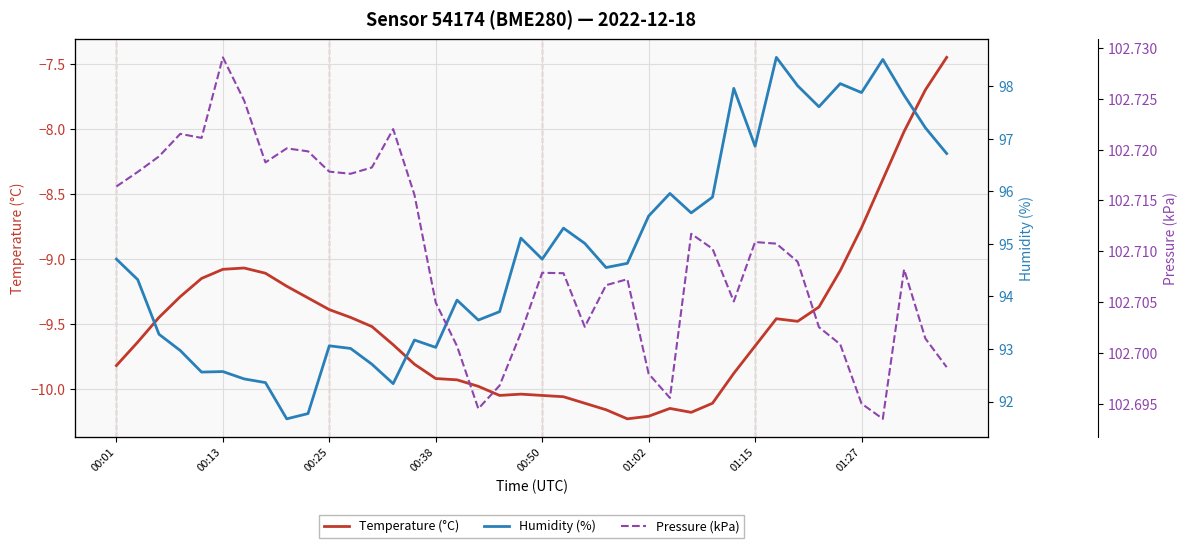

Which series has the largest total across all categories?

Pressure (kPa)